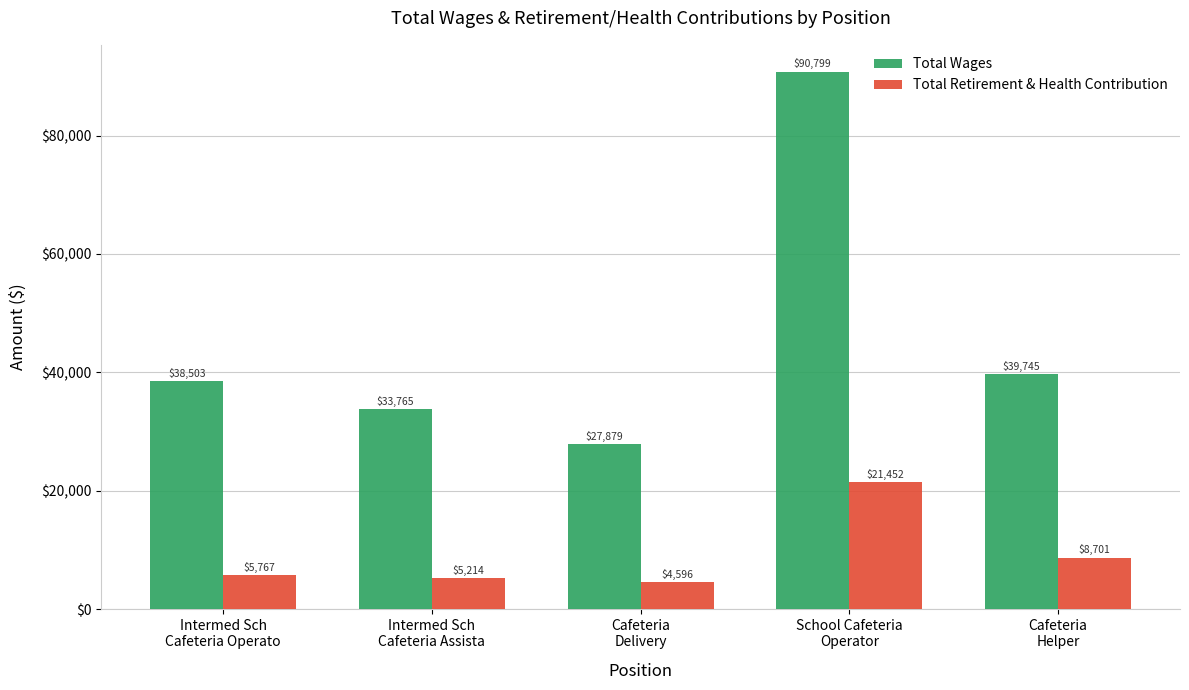

Which category has the lowest value in the Total Wages series?

Cafeteria
Delivery